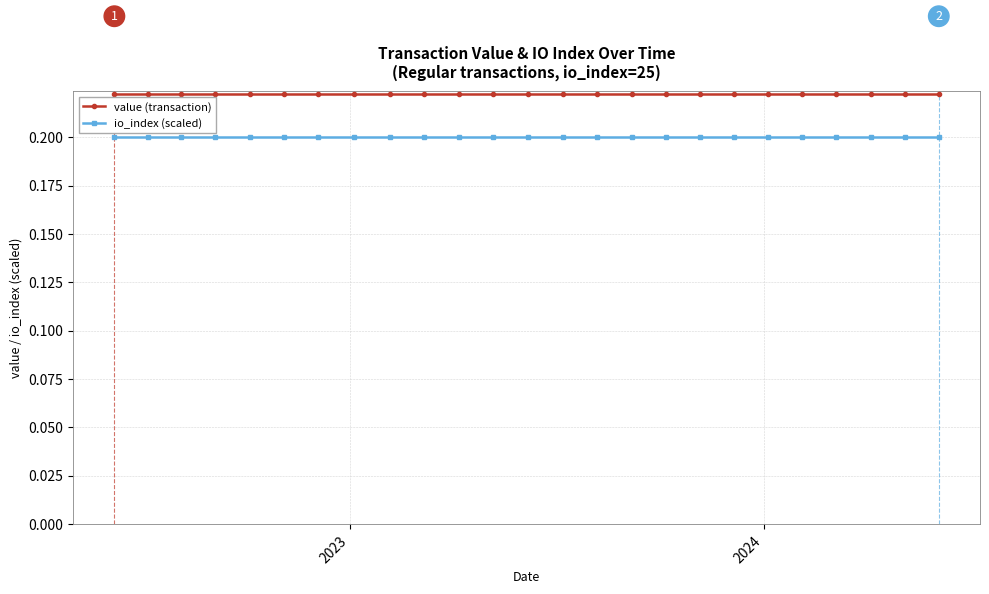

How many lines are shown in the chart?

2